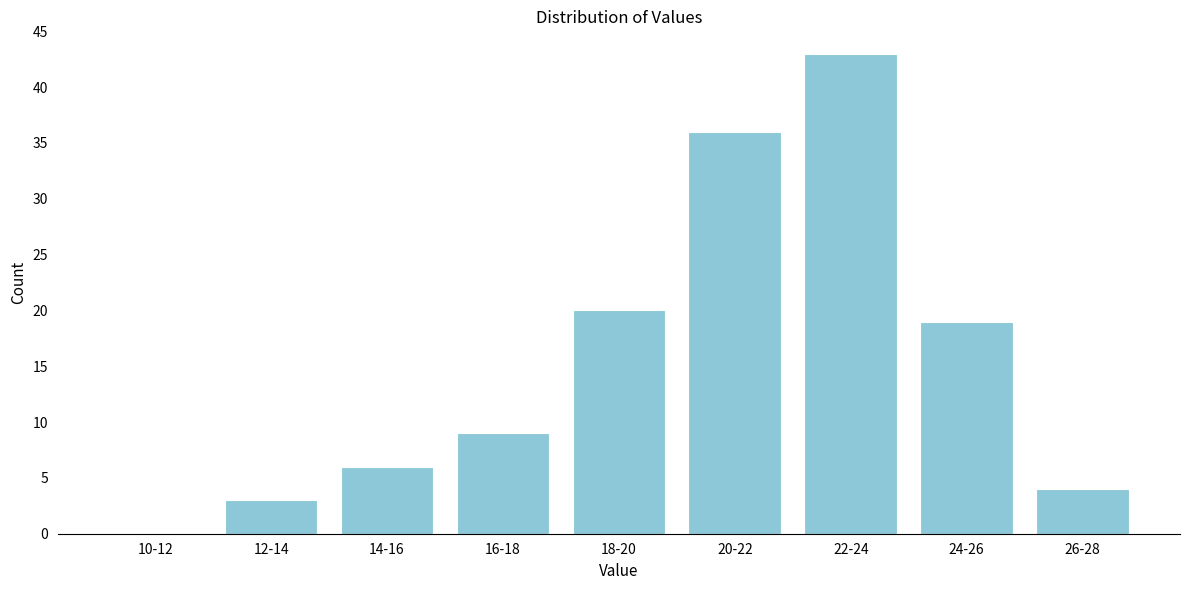

Reading left to right, what are all the values shown in this chart?

10-12=0	12-14=3	14-16=6	16-18=9	18-20=20	20-22=36	22-24=43	24-26=19	26-28=4